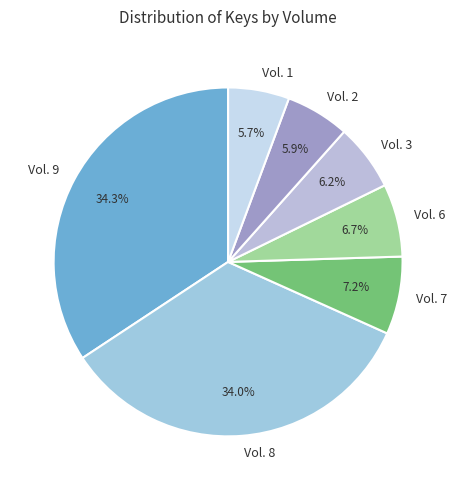

Do Vol. 2 and Vol. 1 together represent more than half of the pie?

No